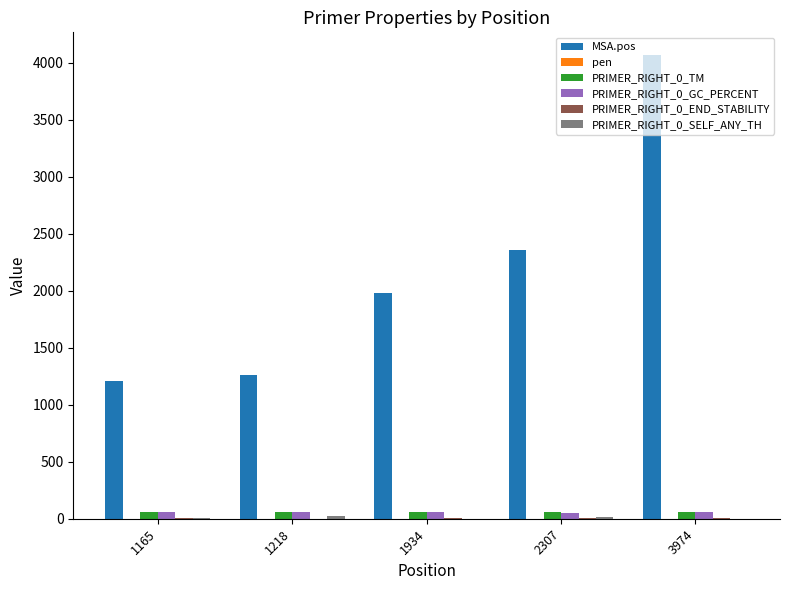

True or false: PRIMER_RIGHT_0_GC_PERCENT has a value of 50.0 at 2307.

True